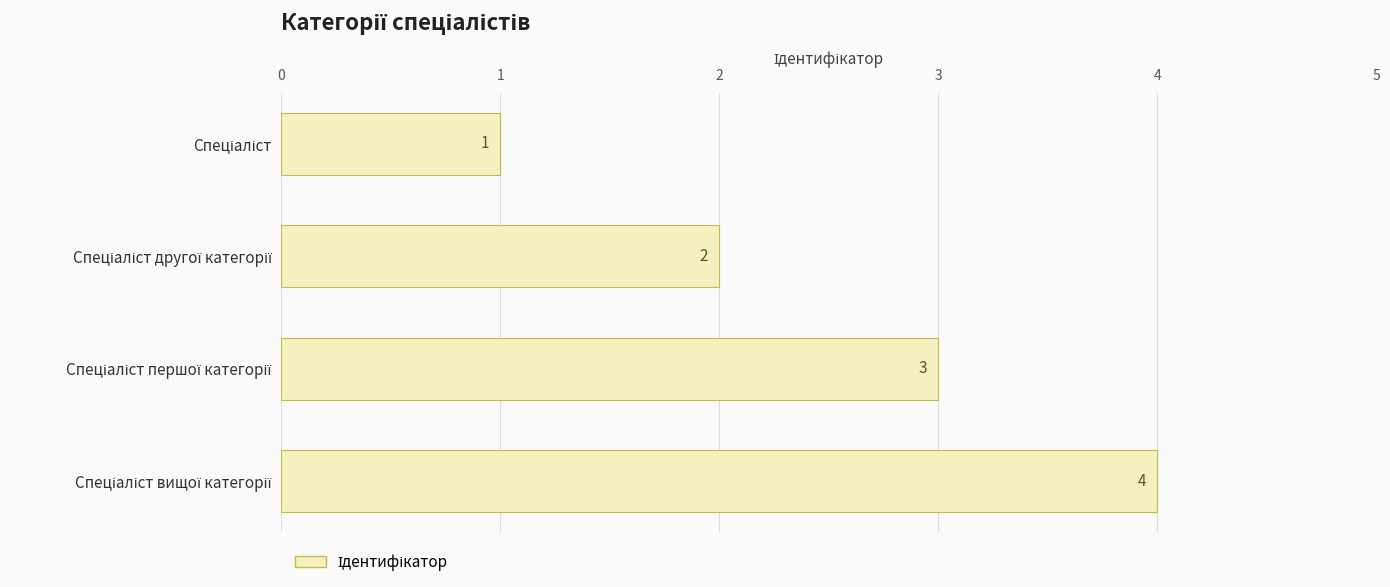

What is the value of the 3rd bar from the top?

3